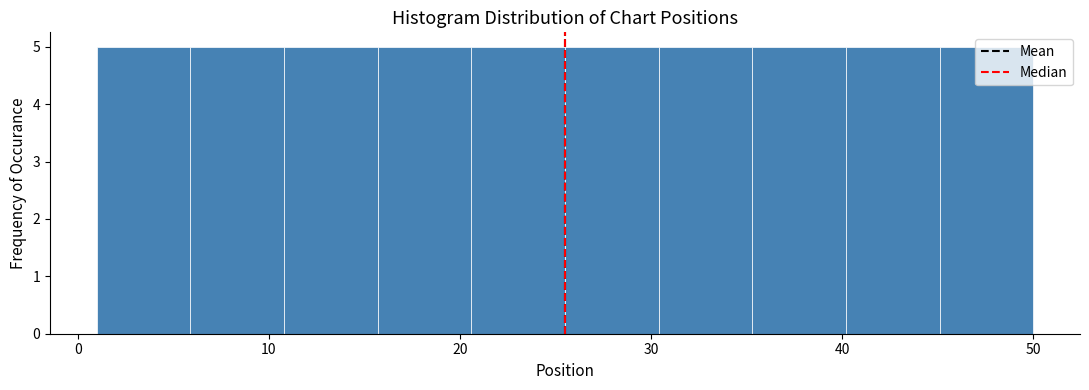

Reading left to right, list every bar in this chart as the range it spans on the x-axis followed by its height. Neither the bar edges nor the heights are printed on the chart, so give them approximately, as read against the axes.

1.0 to 5.9: 5
5.9 to 10.8: 5
10.8 to 15.7: 5
15.7 to 20.6: 5
20.6 to 25.5: 5
25.5 to 30.4: 5
30.4 to 35.3: 5
35.3 to 40.2: 5
40.2 to 45.1: 5
45.1 to 50.0: 5